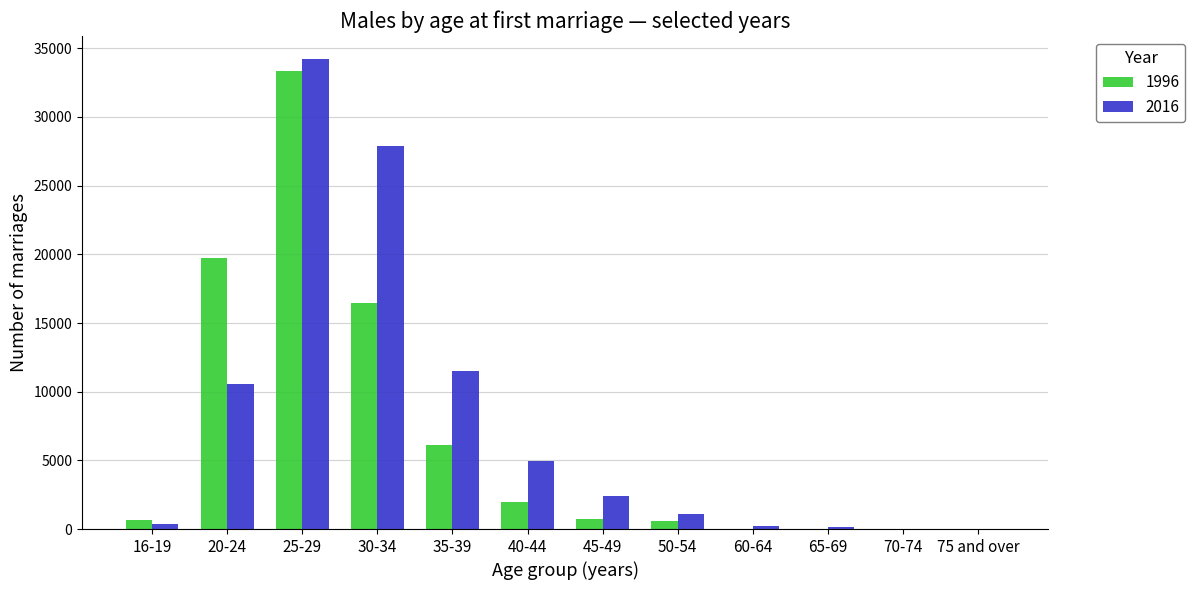

At which category is the sum across all series the highest?

25-29